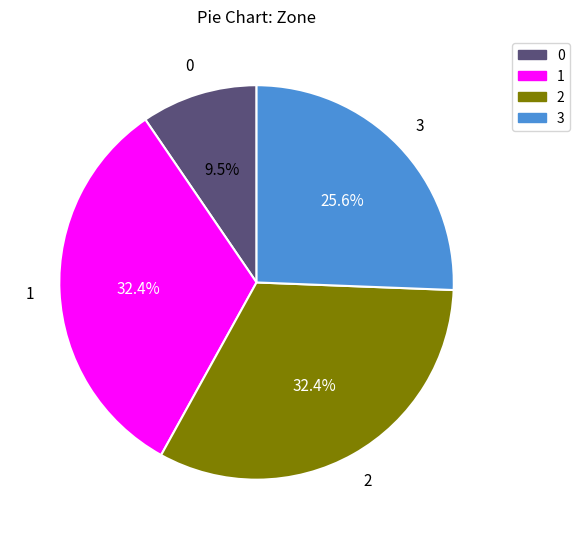

How many slices are in this pie chart?

4